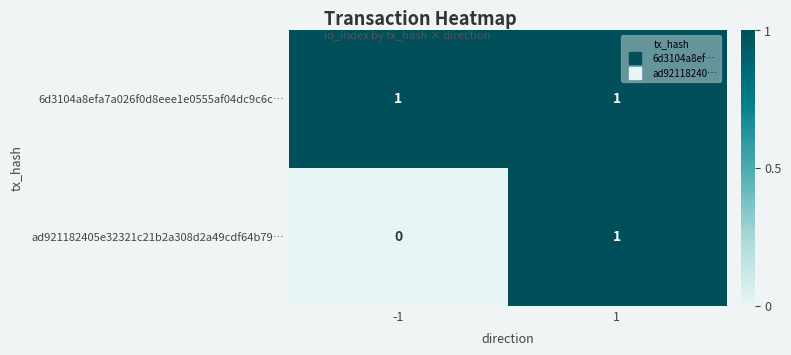

At how many categories does at least one series exceed 0?

2